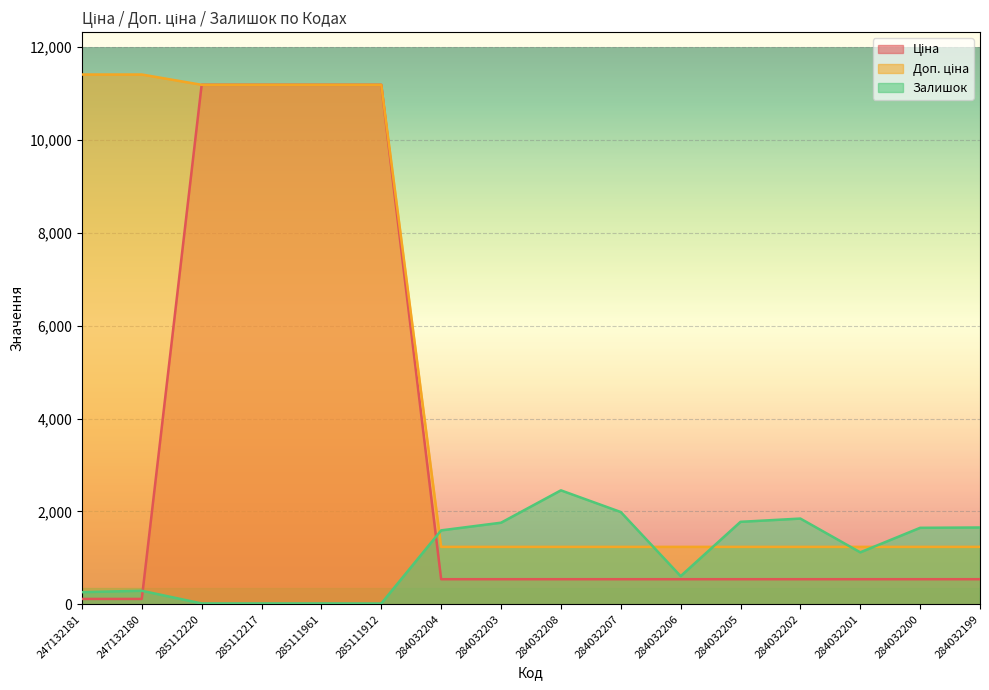

What is the value of the Ціна point at the 8th from the left?

539.0